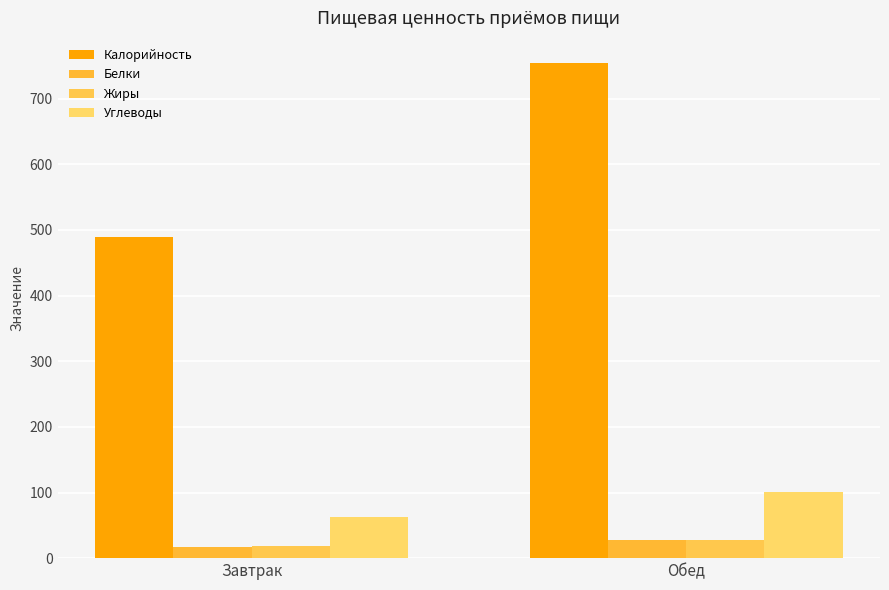

How many bars are there in total?

8